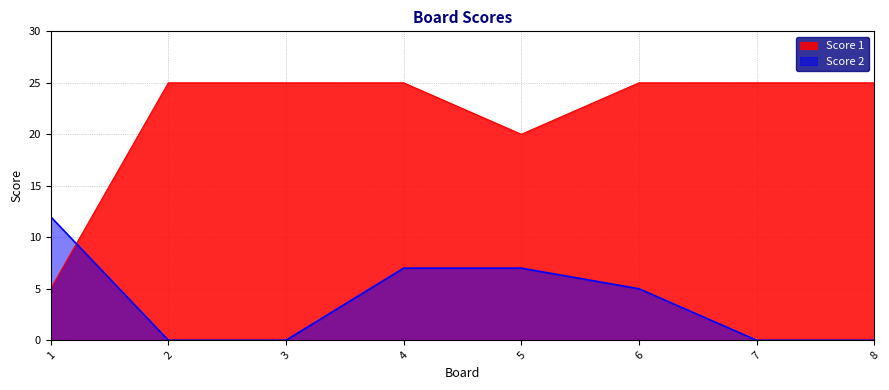

At 2, list the series in order from largest to smallest.

Score 1, Score 2